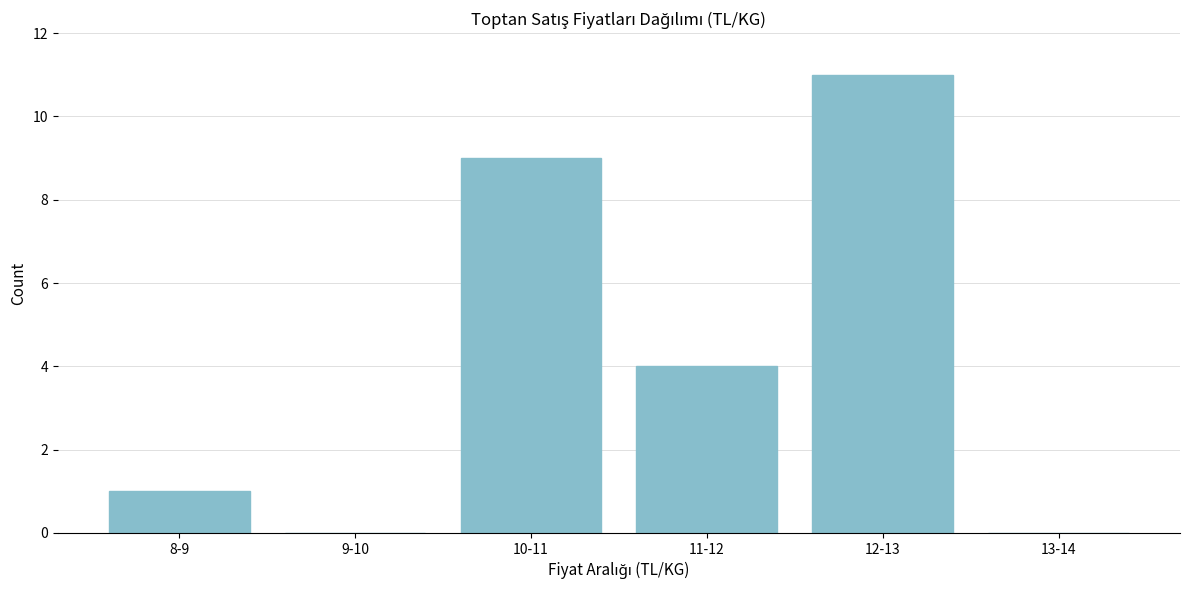

Reading left to right, list all the values displayed in this chart.

8-9=1	9-10=0	10-11=9	11-12=4	12-13=11	13-14=0